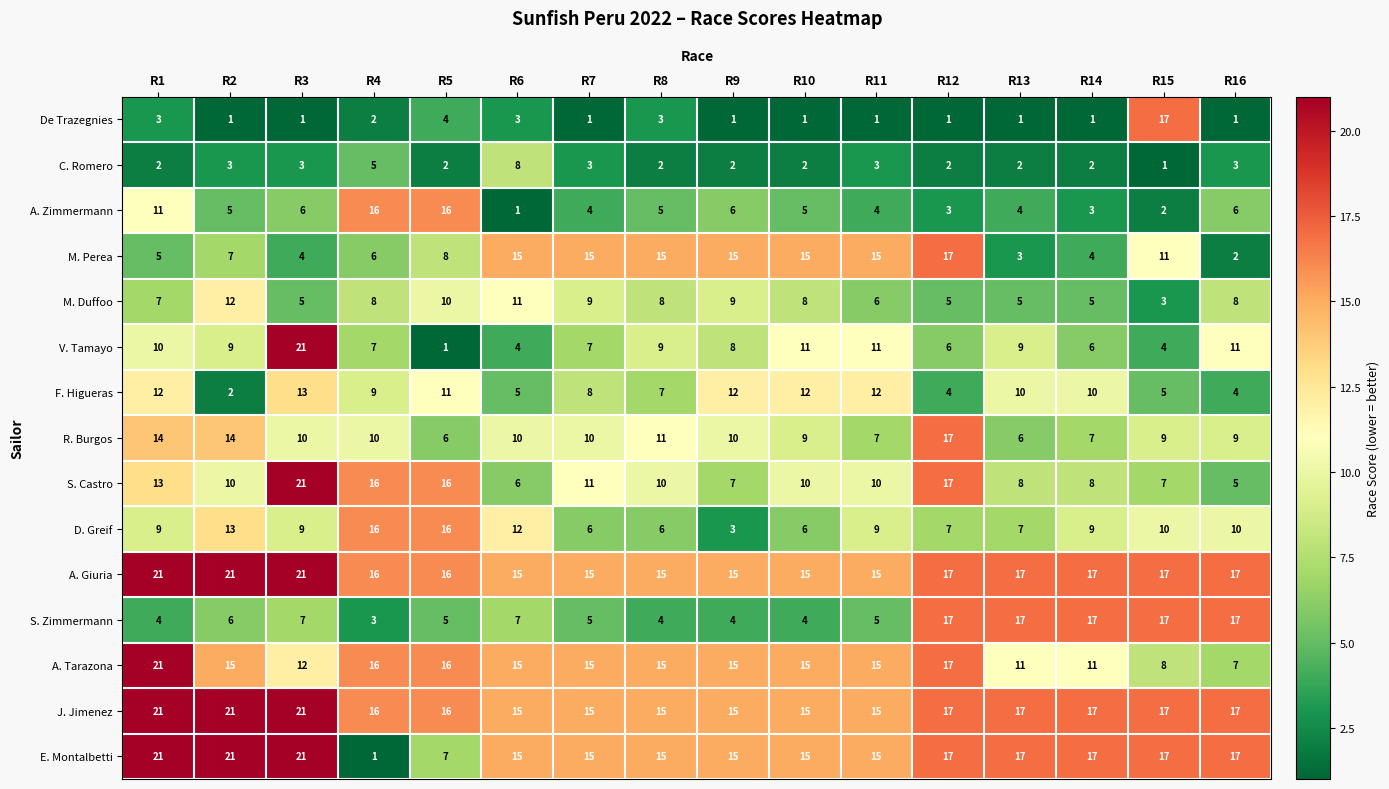

At which category is the sum across all series the highest?

R3